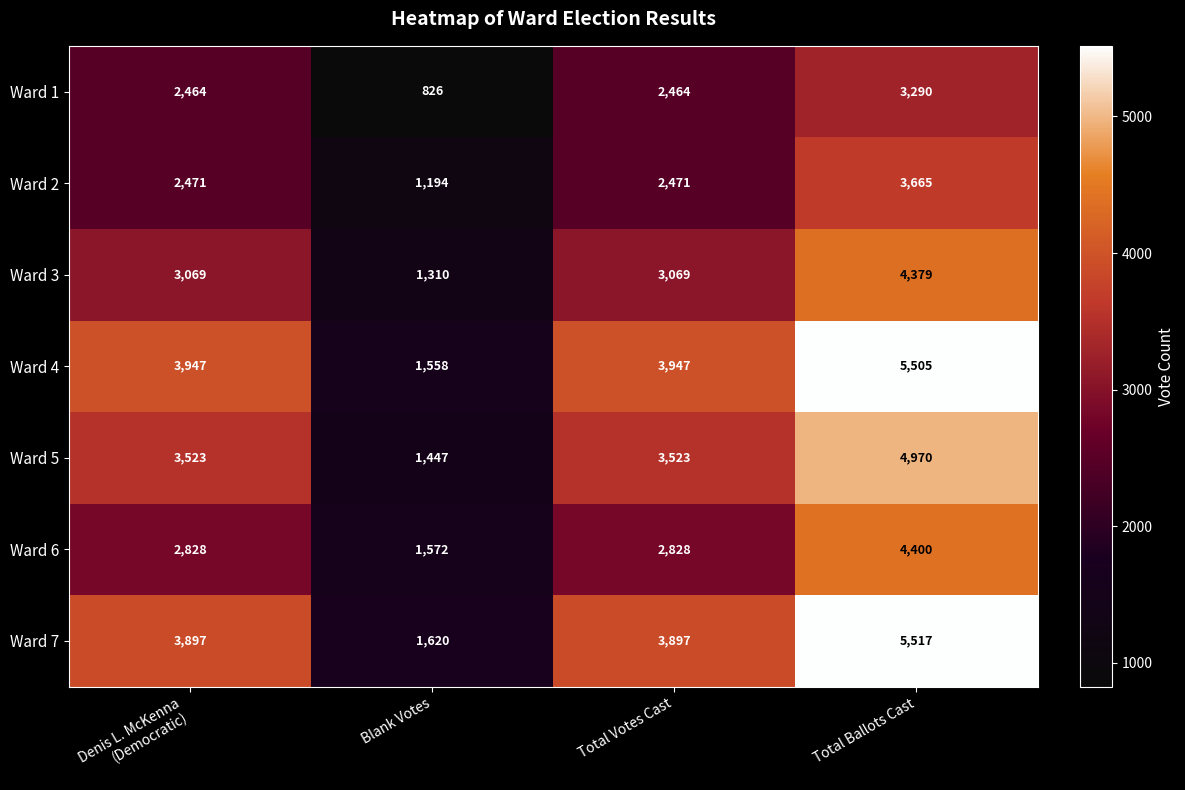

Reading left to right, list all the values displayed in this chart.

Ward 1: 2464	826	2464	3290
Ward 2: 2471	1194	2471	3665
Ward 3: 3069	1310	3069	4379
Ward 4: 3947	1558	3947	5505
Ward 5: 3523	1447	3523	4970
Ward 6: 2828	1572	2828	4400
Ward 7: 3897	1620	3897	5517